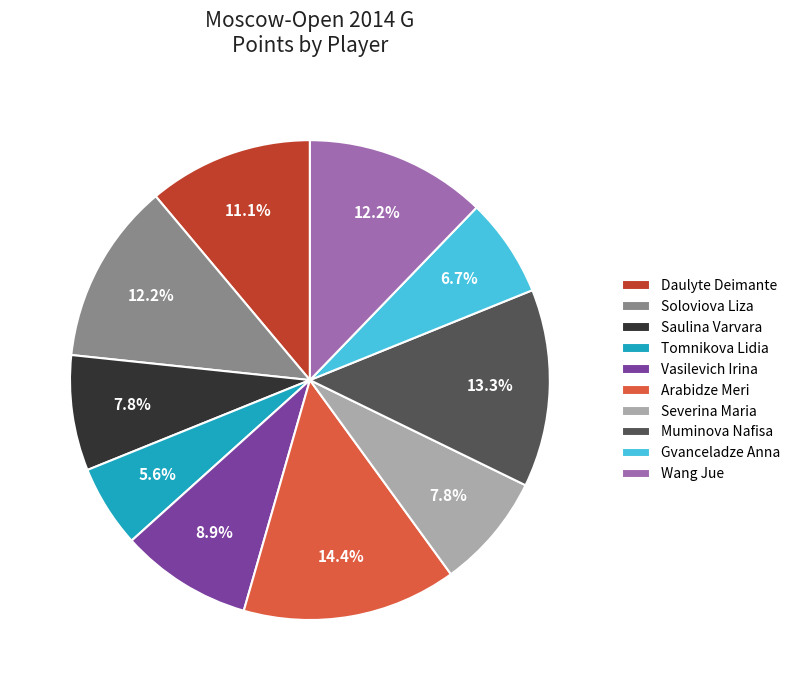

What percentage do Severina Maria and Vasilevich Irina together represent?

16.7%